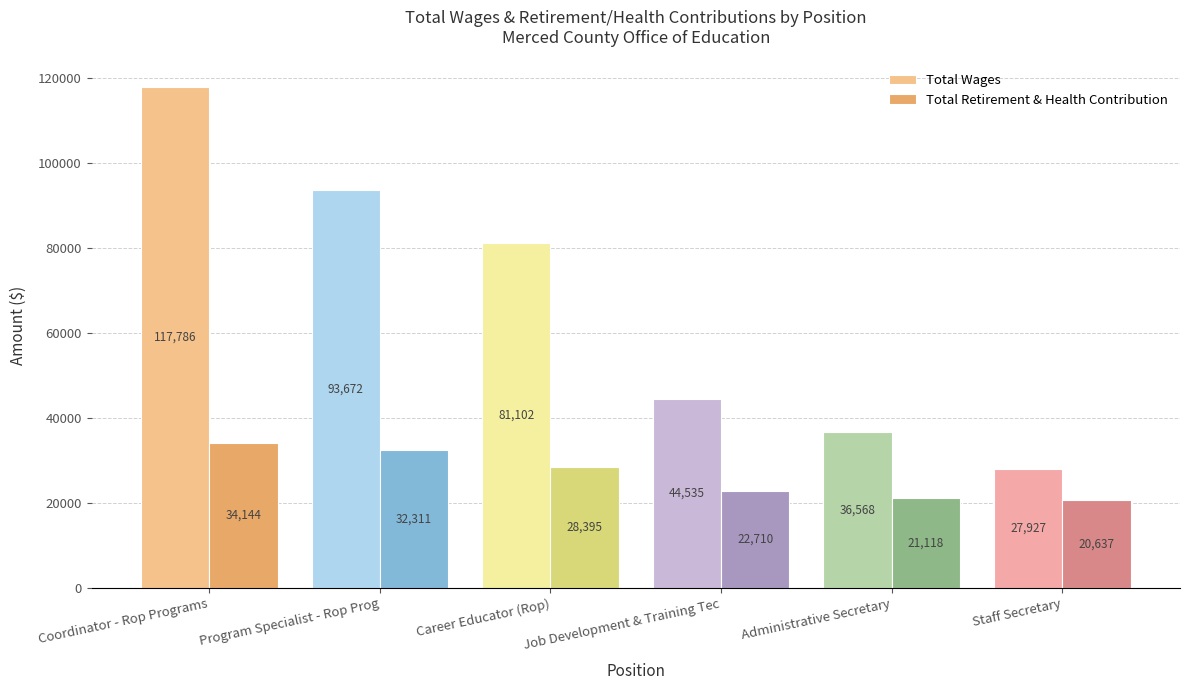

Which category has the highest value in the Total Retirement & Health Contribution series?

Coordinator - Rop Programs